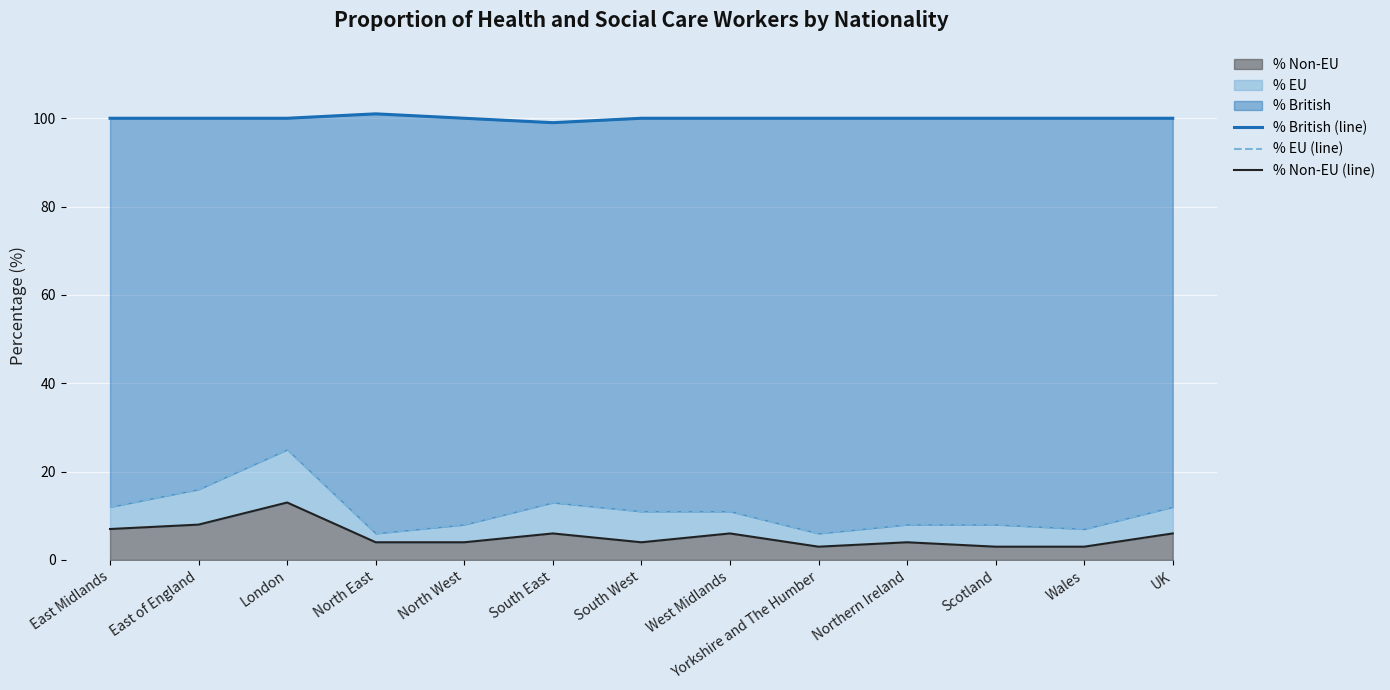

At which label is % Non-EU (line) closest to 8?

East of England